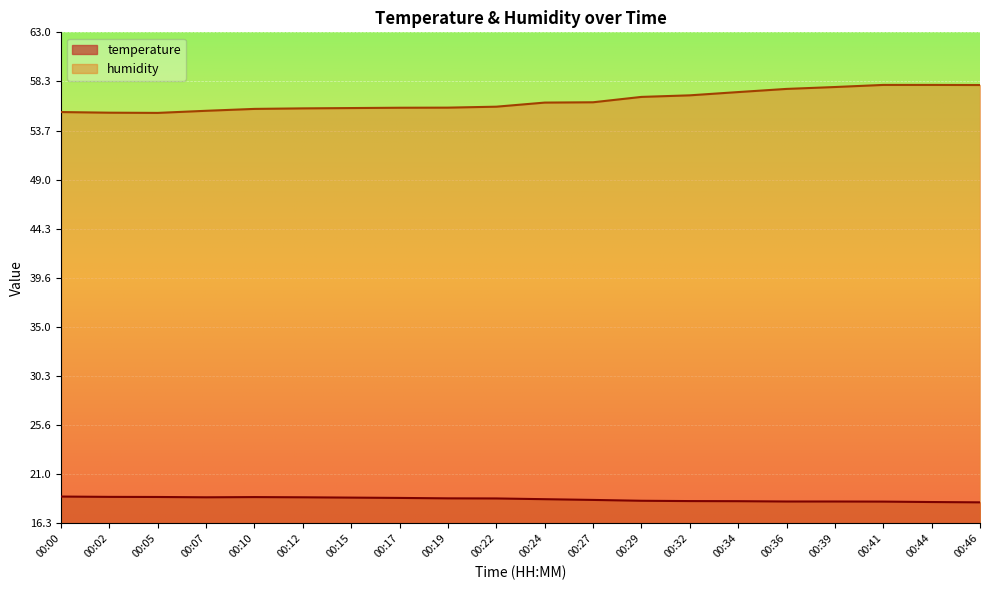

What is the difference between the maximum and minimum values in the temperature series?

0.6